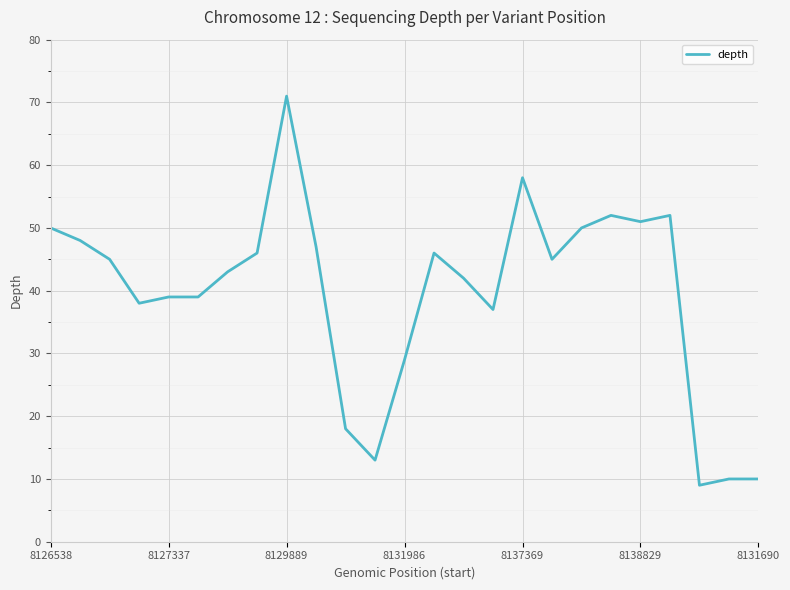

What is the difference between the maximum and second lowest values?

61